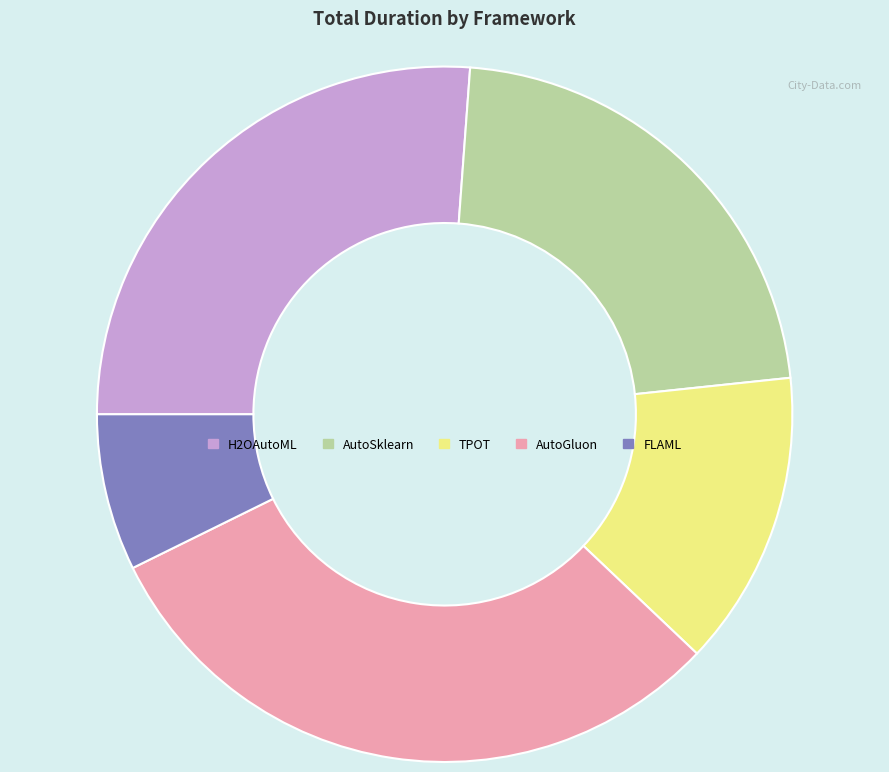

True or false: TPOT accounts for 14% of the total.

True